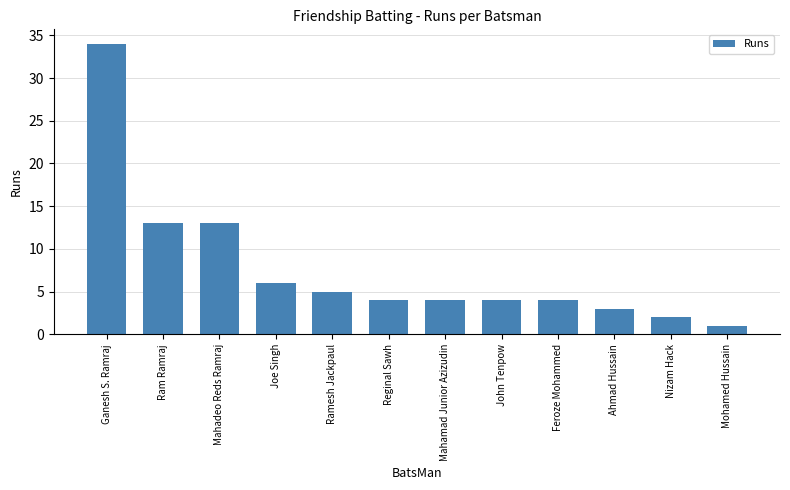

The value at Ahmad Hussain is 3. True or false?

True